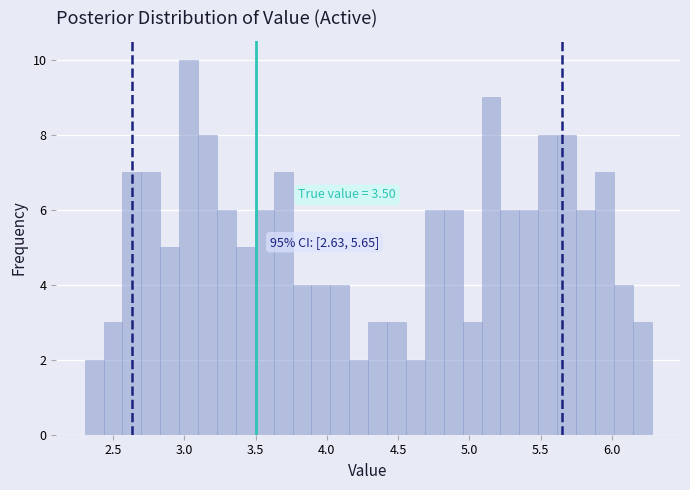

Read against the x-axis, roughly where is the centre of the tallest bar?

3.05